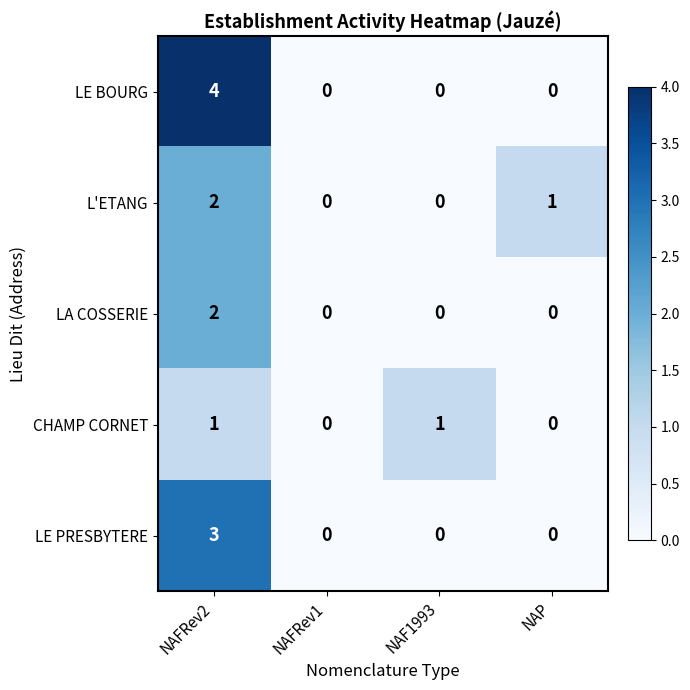

At which category is the sum across all series the highest?

NAFRev2